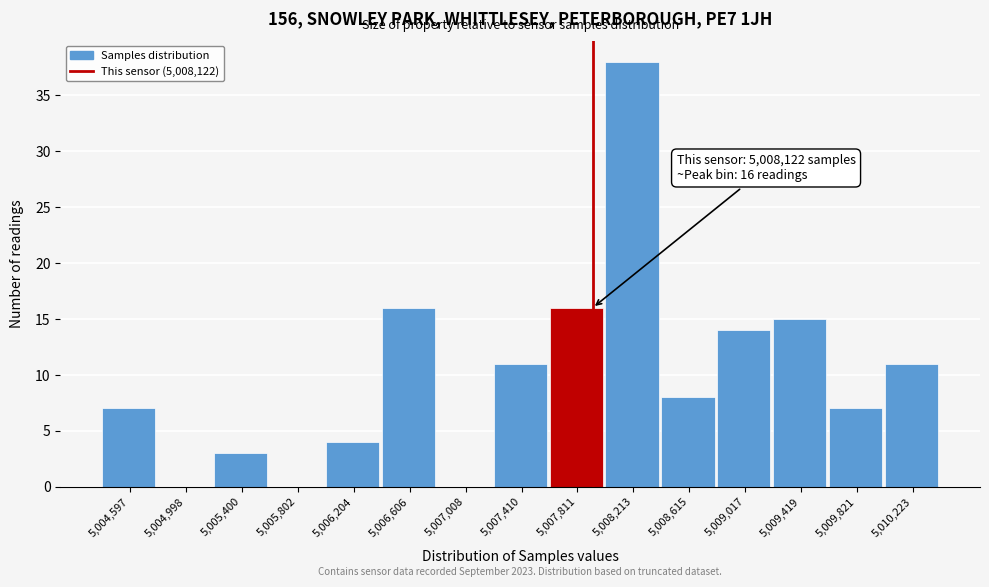

Reading left to right, transcribe all the data shown in this chart.

5,004,597=7	5,004,998=0	5,005,400=3	5,005,802=0	5,006,204=4	5,006,606=16	5,007,008=0	5,007,410=11	5,007,811=16	5,008,213=38	5,008,615=8	5,009,017=14	5,009,419=15	5,009,821=7	5,010,223=11